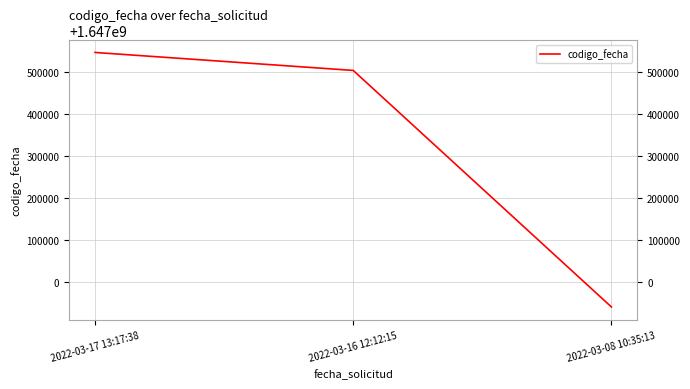

Read the value at 2022-03-16 12:12:15, to the nearest 50.

1647503650